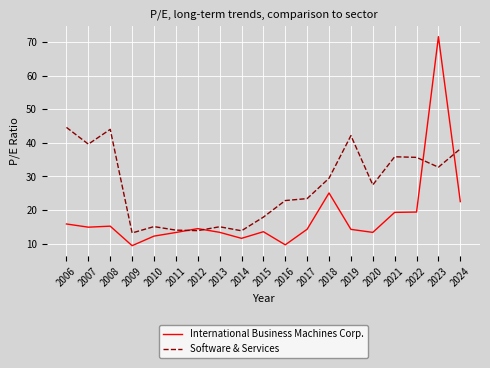

The value of International Business Machines Corp. at 2012 is 14.5. True or false?

True